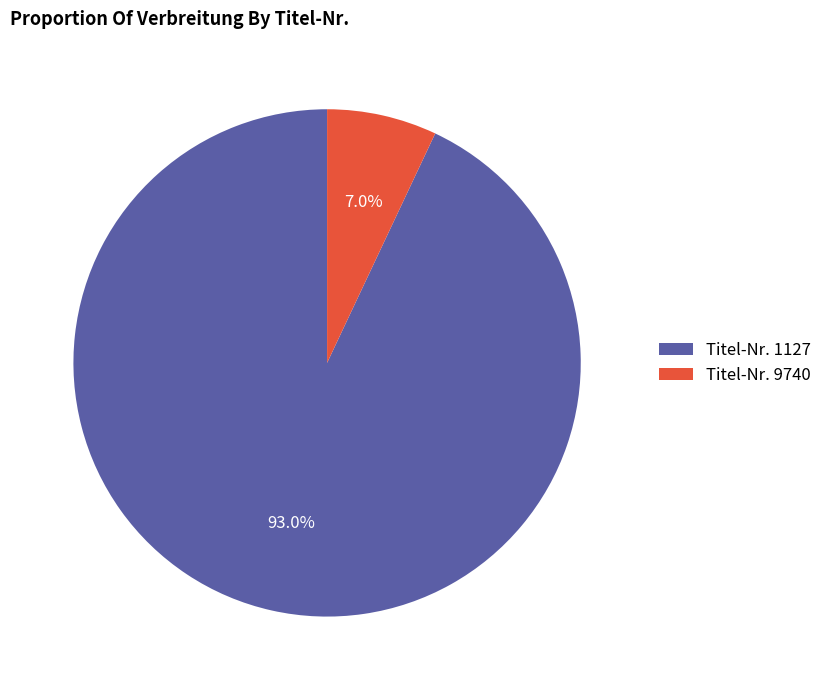

Approximately how many times larger is the value at Titel-Nr. 1127 compared to Titel-Nr. 9740?

13.3